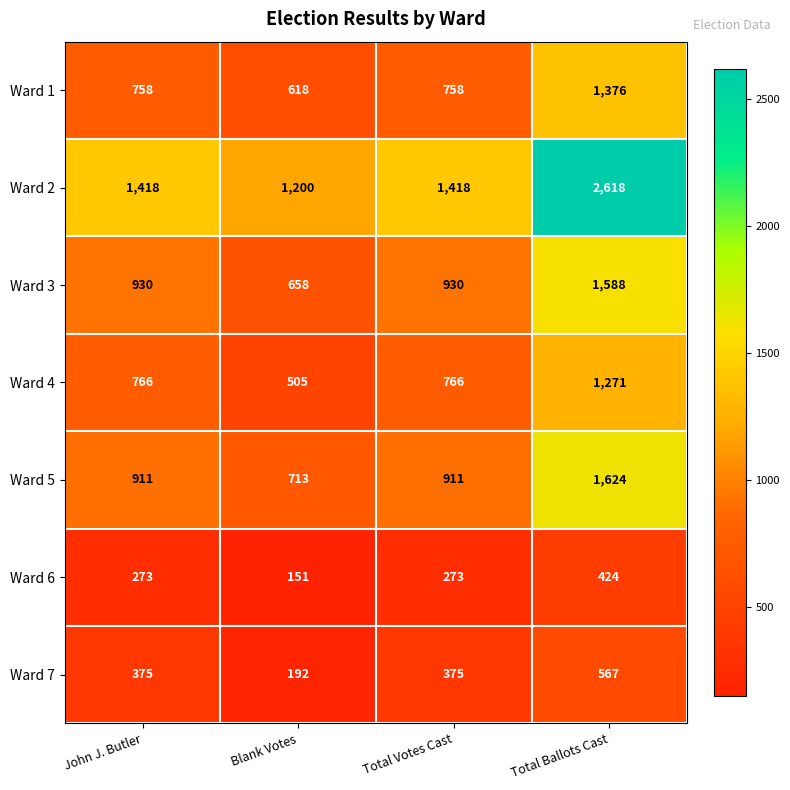

Rank the series by their maximum value, from lowest to highest.

Ward 6, Ward 7, Ward 4, Ward 1, Ward 3, Ward 5, Ward 2